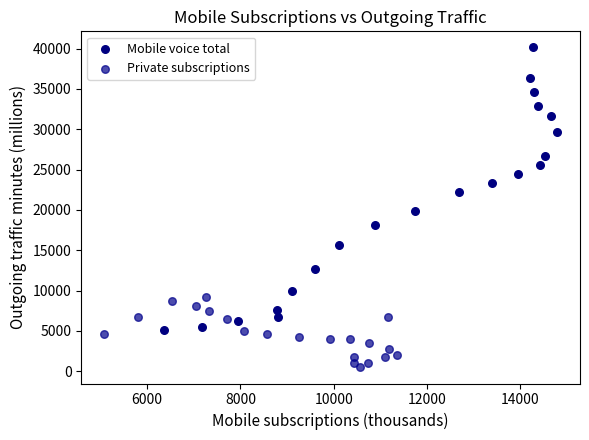

Which series reaches the maximum Y coordinate?

Mobile voice total